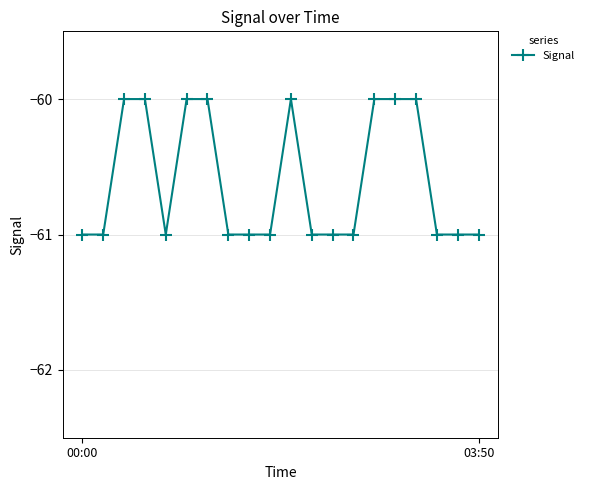

Does the chart display data point markers on the line(s)?

Yes